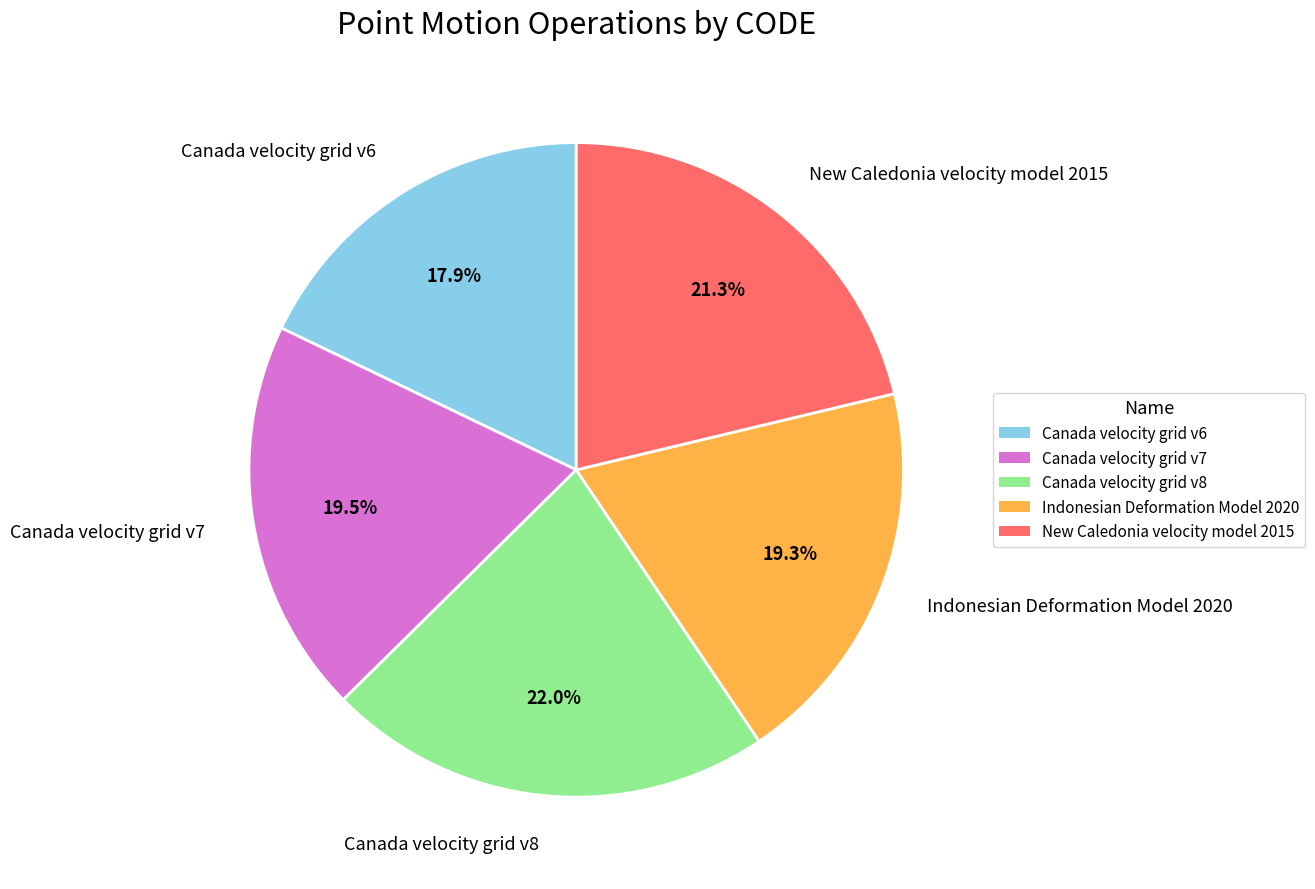

Is Canada velocity grid v7 the majority of the pie?

No